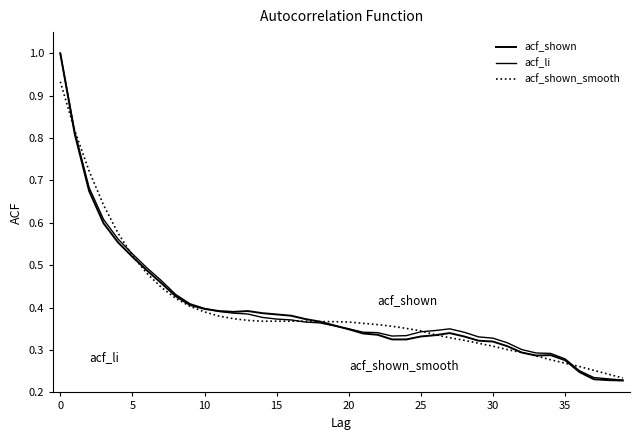

Does the chart have visible grid lines?

No